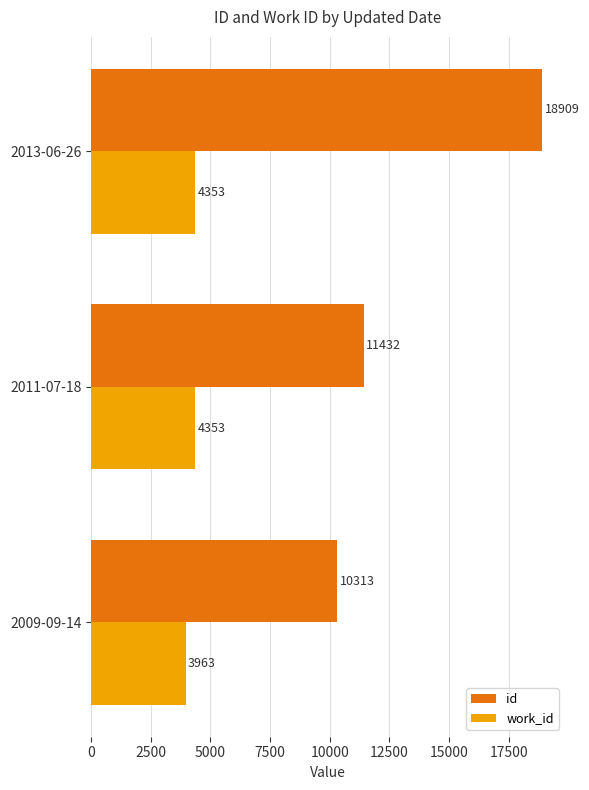

At how many categories does at least one series exceed 5185?

3